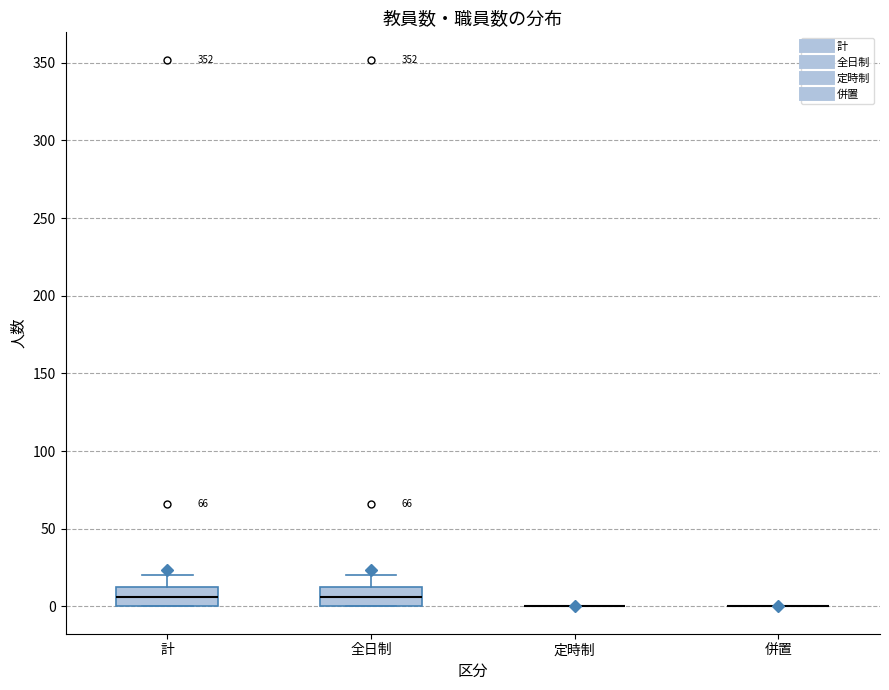

Reading left to right, read every box against the y-axis: the position of its median line, the range the box covers, and the ends of its whiskers. The values are not printed on the chart, so give them approximately, as read against the axis.

計: median 5, box 0 to 15, whiskers 0 to 20
全日制: median 5, box 0 to 15, whiskers 0 to 20
定時制: box collapsed to a line at 0, whiskers 0 to 0
併置: box collapsed to a line at 0, whiskers 0 to 0